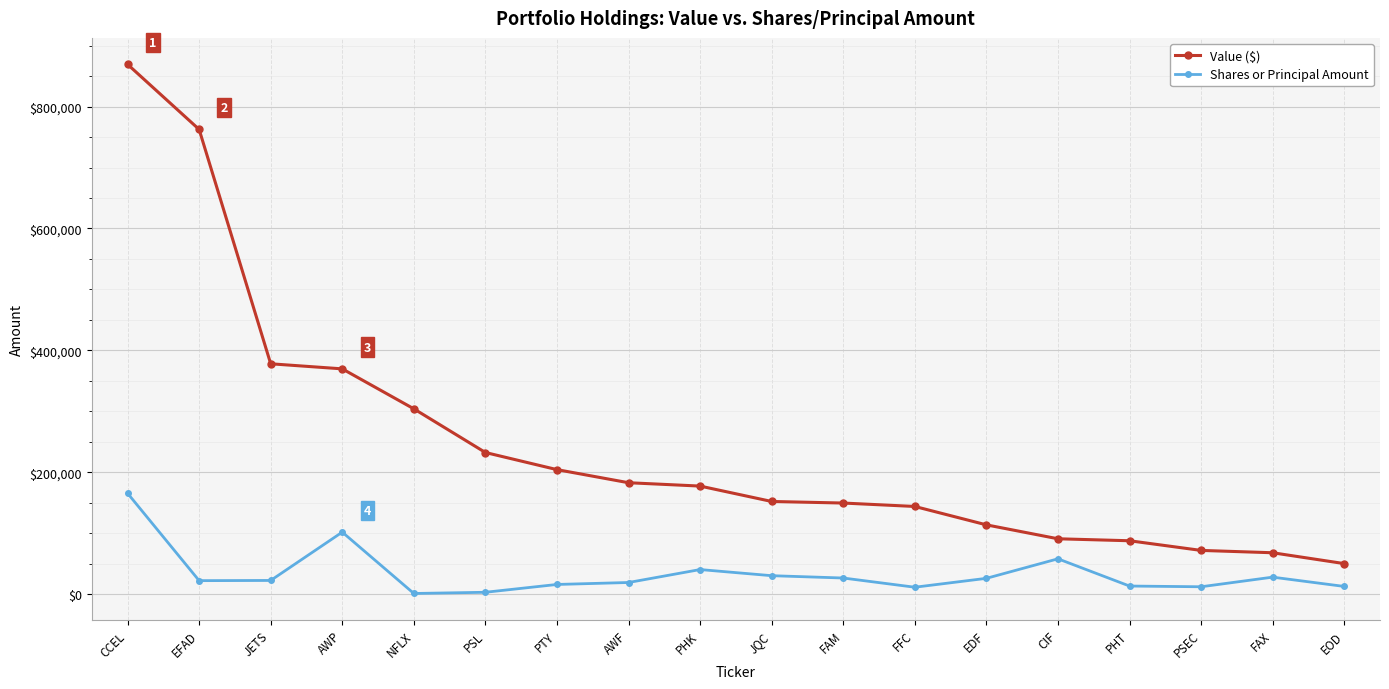

True or false: Shares or Principal Amount and Value ($) intersect in this chart.

False